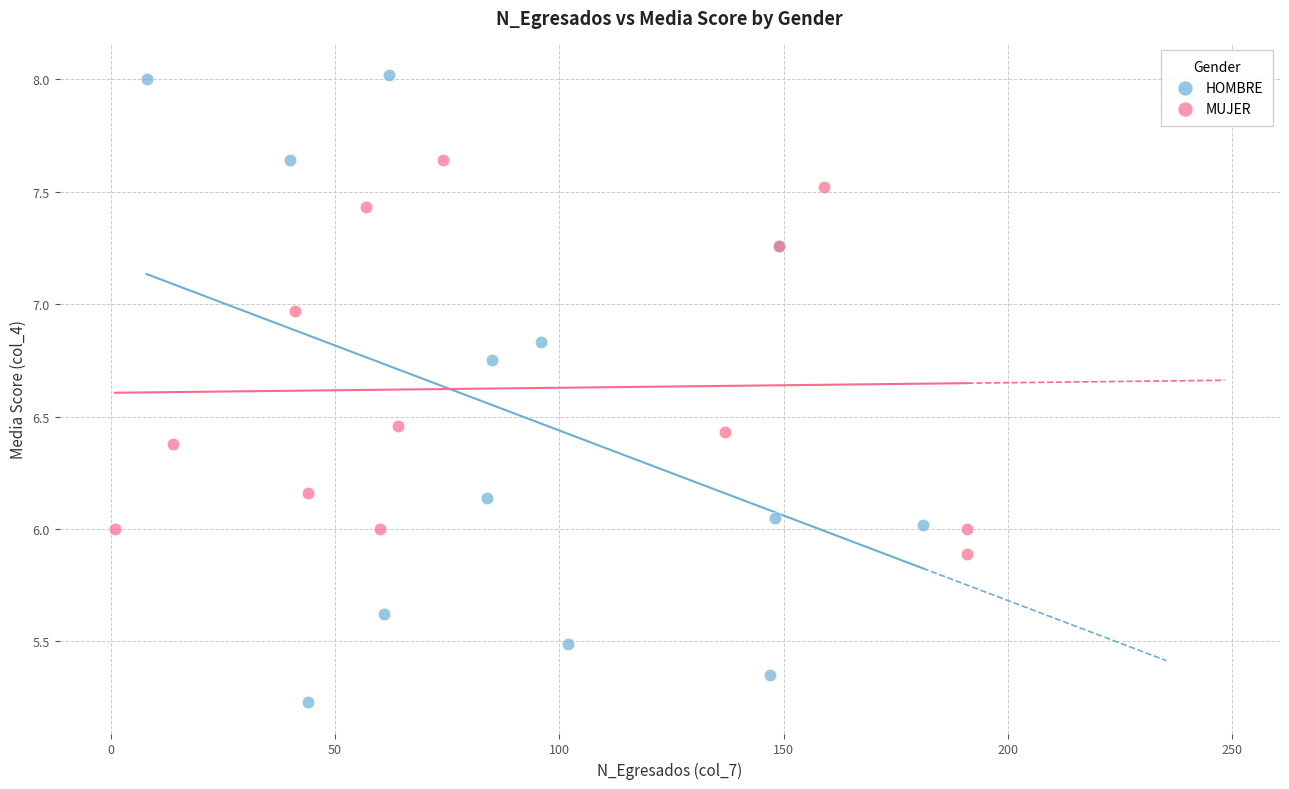

Which series contains the highest Y value?

HOMBRE